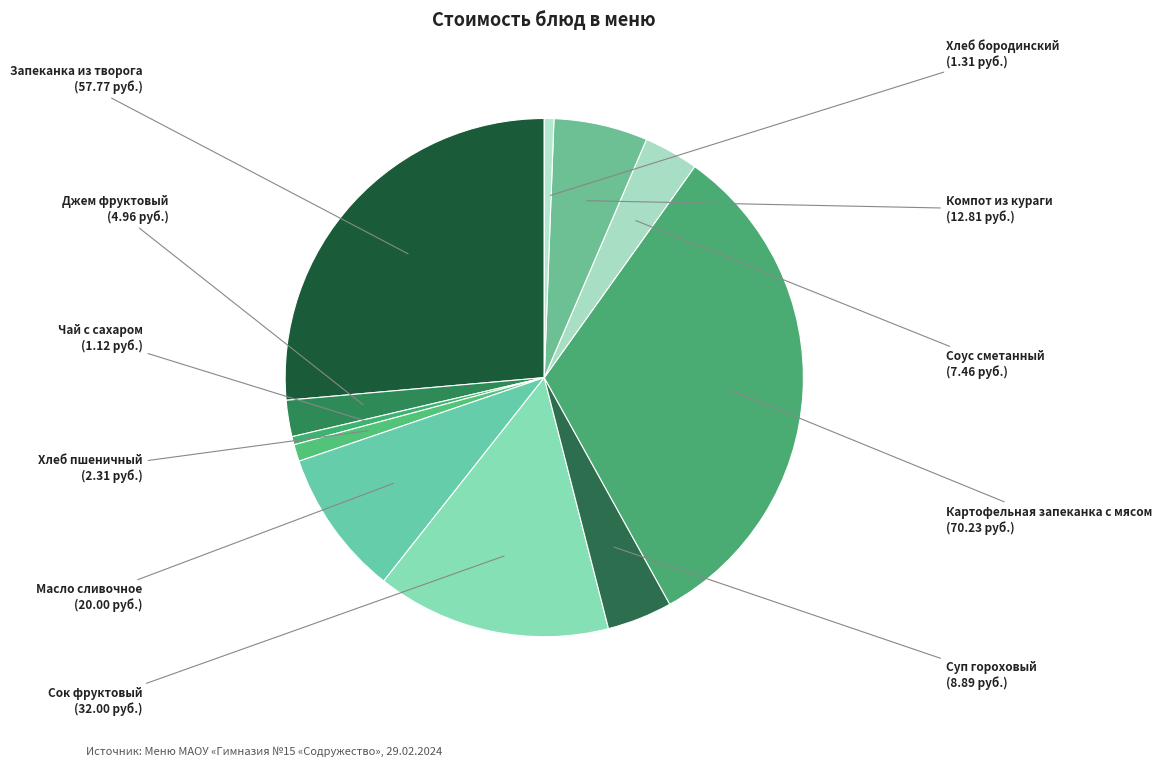

Which slice is the largest?

Картофельная запеканка с мясом